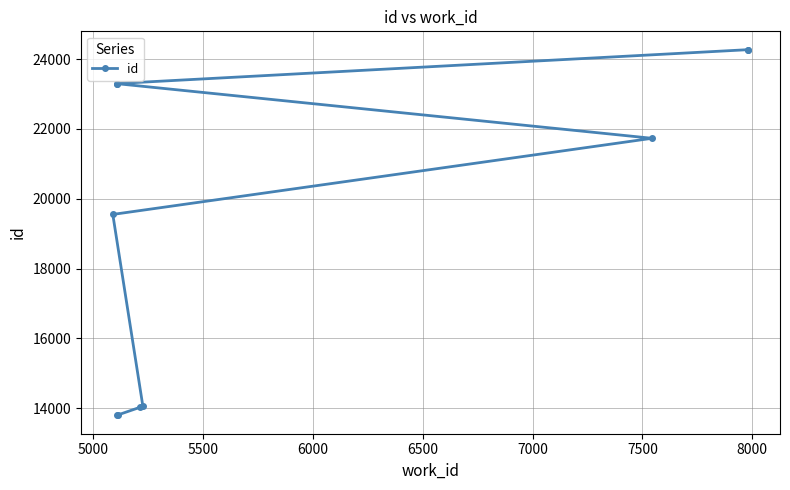

Reading right to left, extract all data points from this chart.

24269	24268	23298	23294	21730	19550	14056	14027	13810	13794